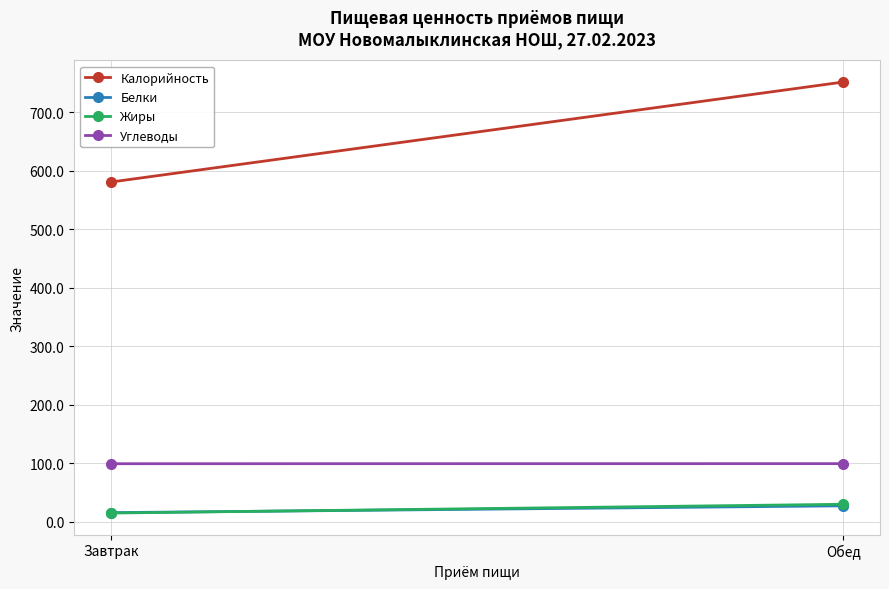

What is the maximum value shown in the chart?

751.7